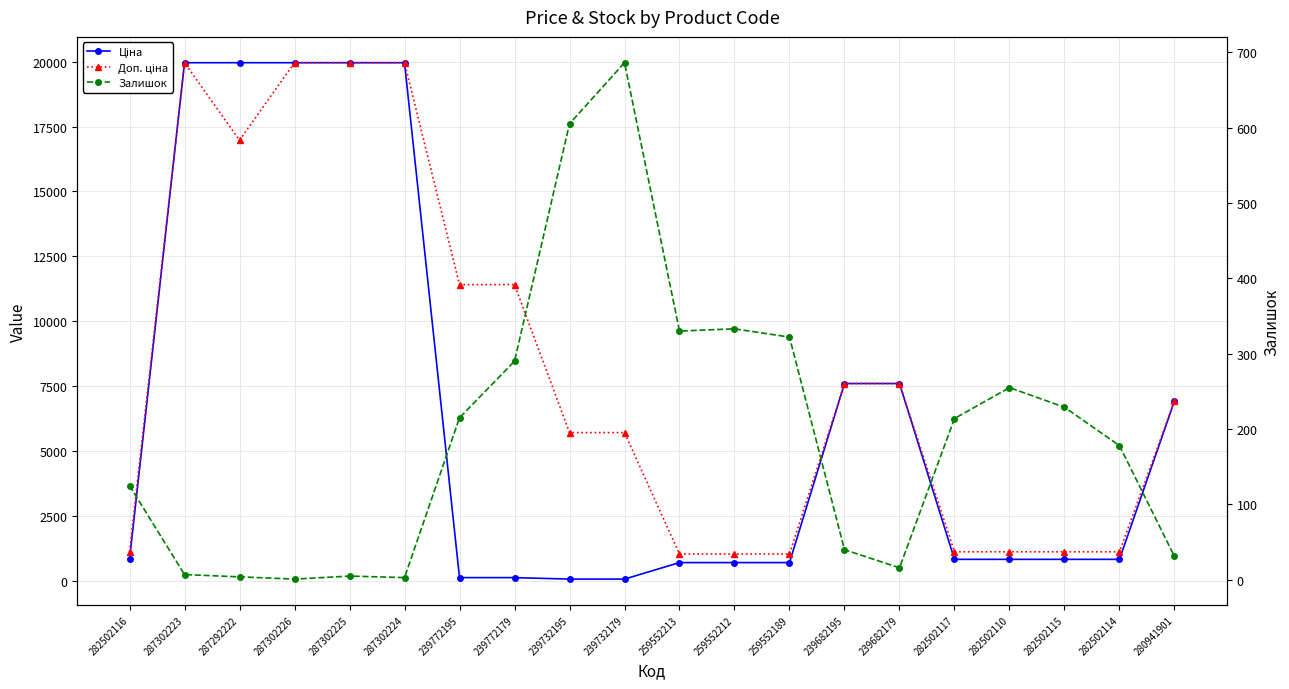

Which category has the highest value in the Ціна series?

287302223